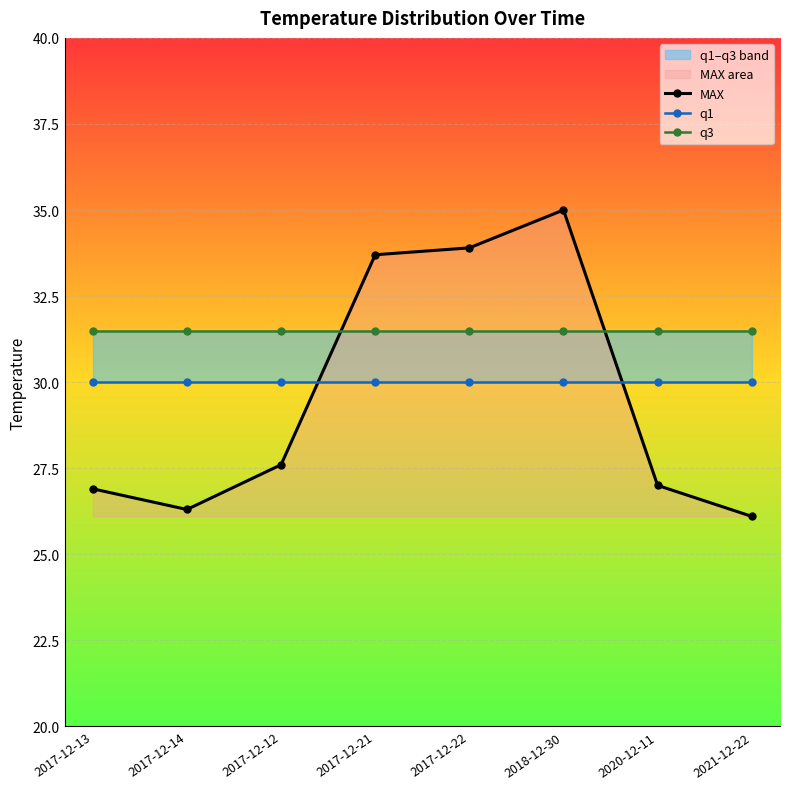

What are all the series names shown in the legend?

MAX, q1, q3